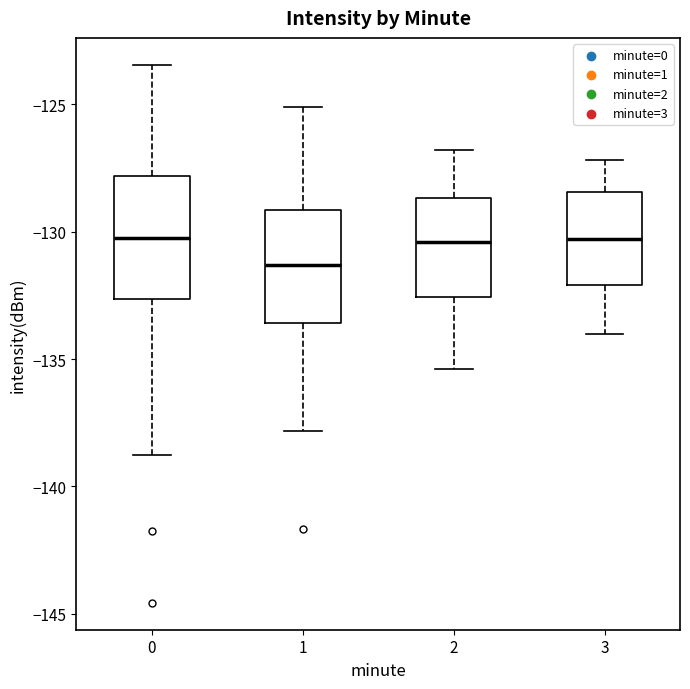

Reading left to right, transcribe this box plot: for each box, give where its median line is, the range the box spans, and where its two whiskers end, as read against the y-axis. The values are not printed on the chart, so give them approximately, as read against the axis.

0: median -130.5, box -132.5 to -128.0, whiskers -139.0 to -123.5
1: median -131.5, box -133.5 to -129.0, whiskers -138.0 to -125.0
2: median -130.5, box -132.5 to -128.5, whiskers -135.5 to -127.0
3: median -130.5, box -132.0 to -128.5, whiskers -134.0 to -127.0